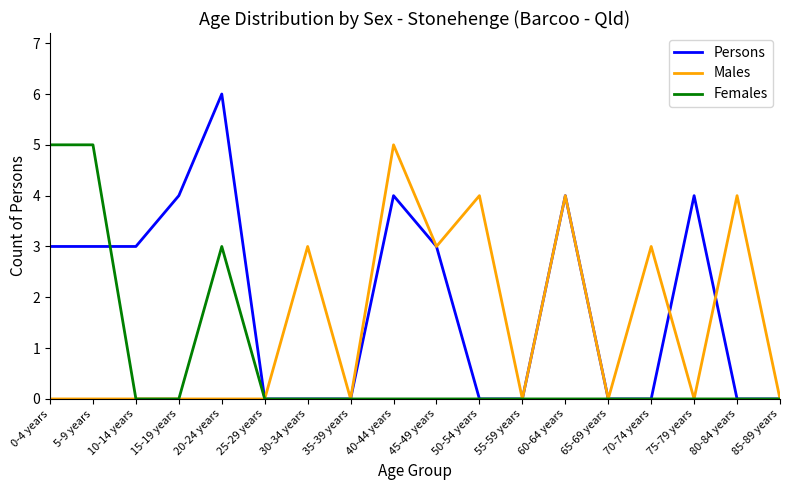

How many lines are shown in the chart?

3